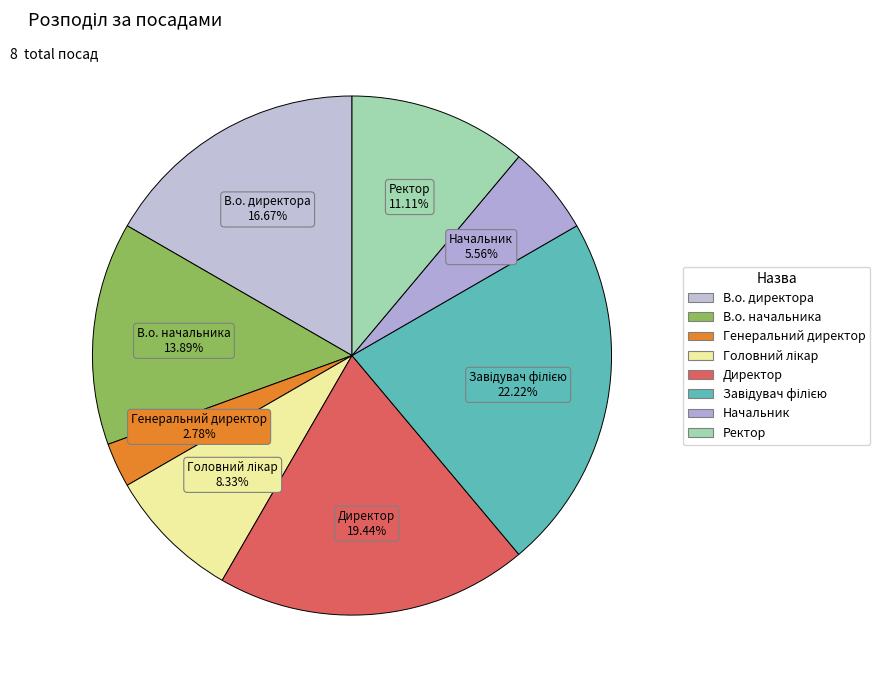

To the nearest percent, what is the difference between the largest and smallest slice percentages?

19%